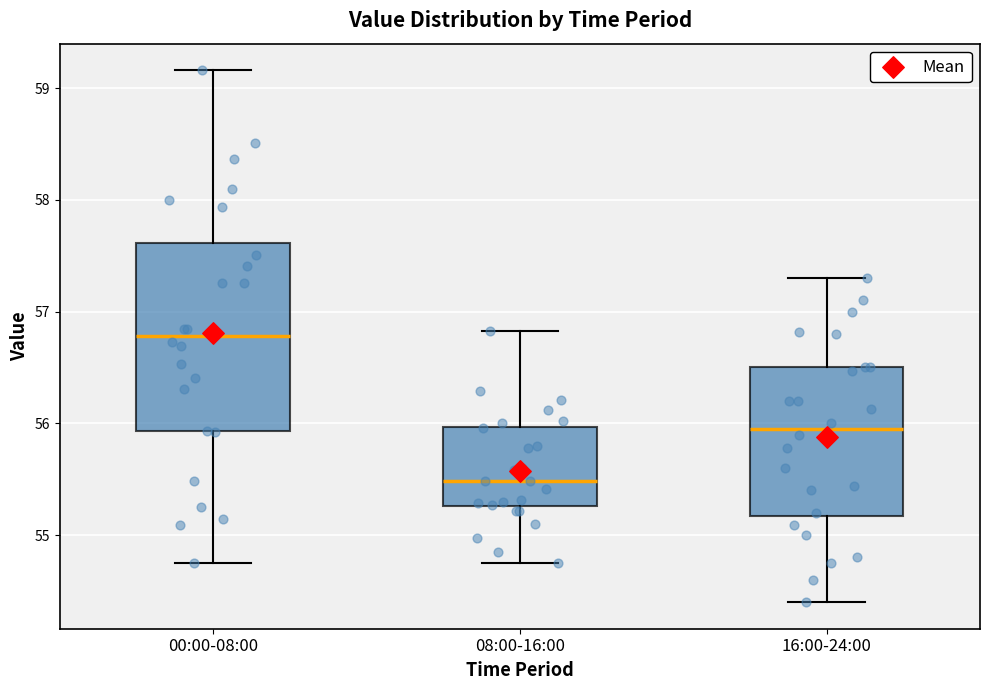

Where does the median line of the box for 16:00-24:00 sit on the y-axis? The values are not printed on the chart, so give them approximately, as read against the axis.

56.0